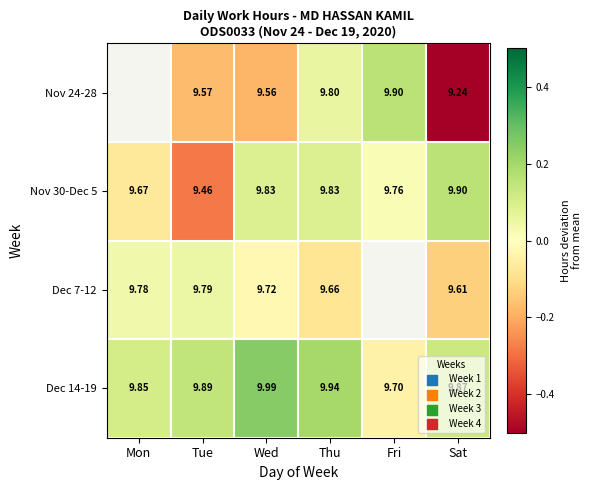

Is the value of Dec 7-12 at Thu greater than the value of Nov 24-28 at Fri?

No